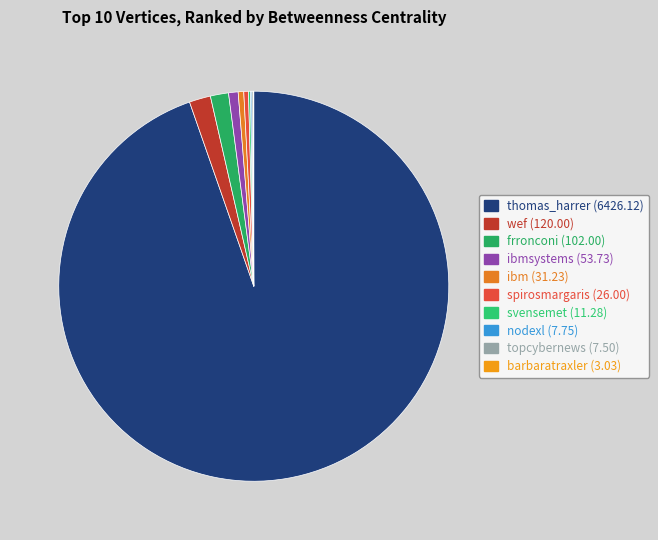

To the nearest percent, what is the average slice percentage?

10%